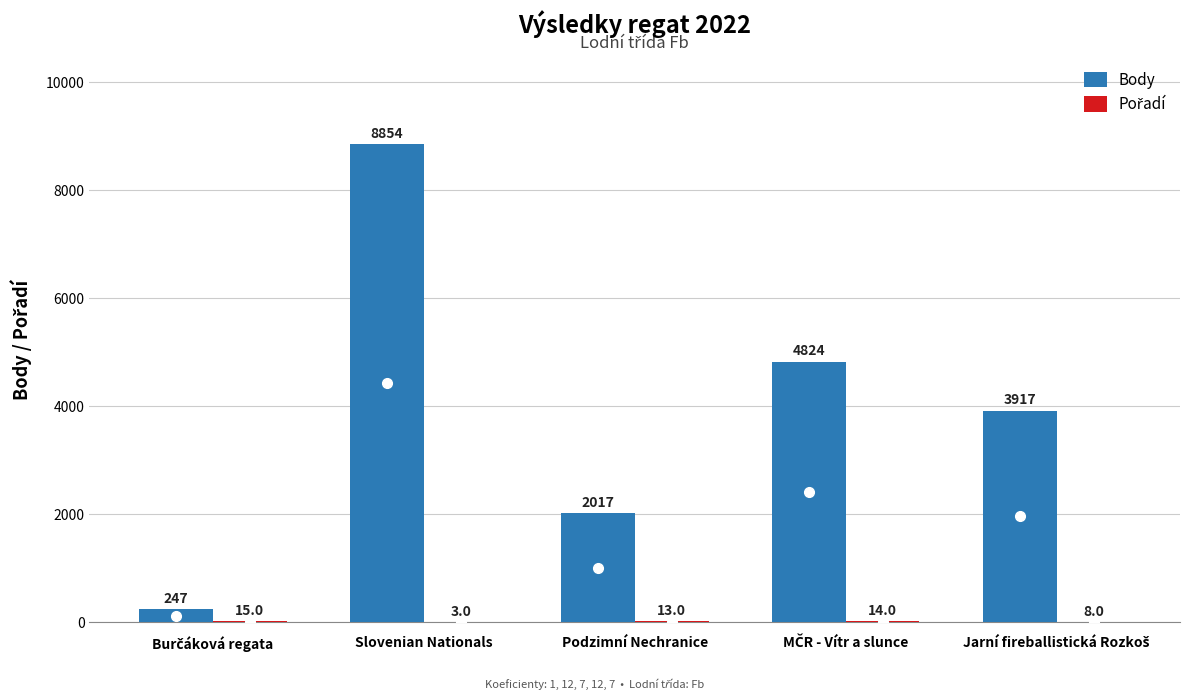

What is the sum of all Body values?

19859